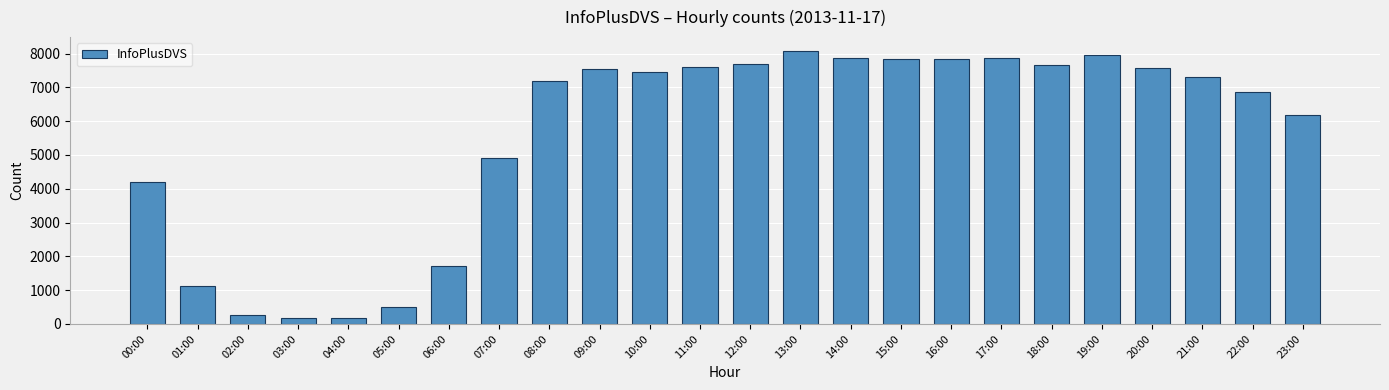

At which category does the chart reach its peak across all series?

13:00